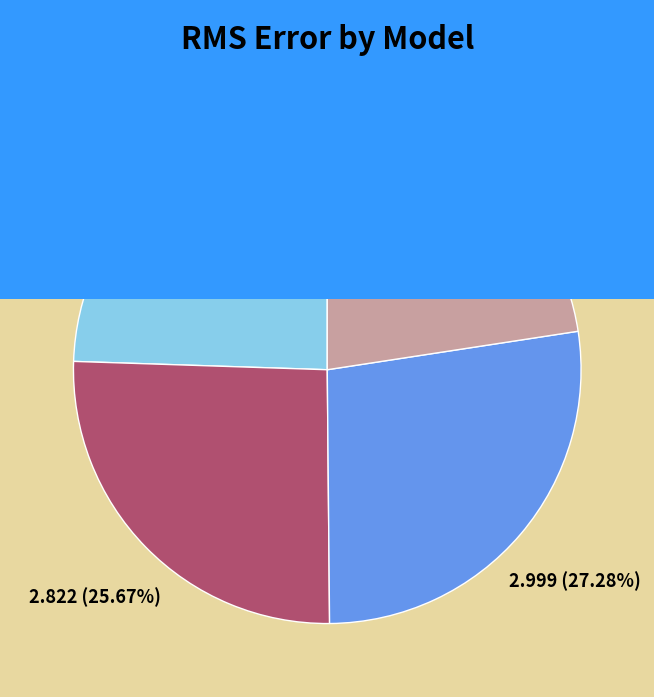

How many segments does this pie chart have?

4